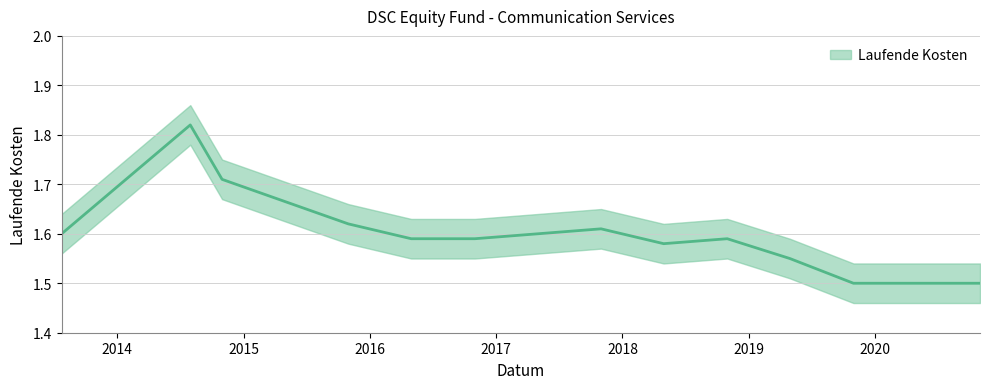

Where is the data nearest to the value 1?

2019-10-31